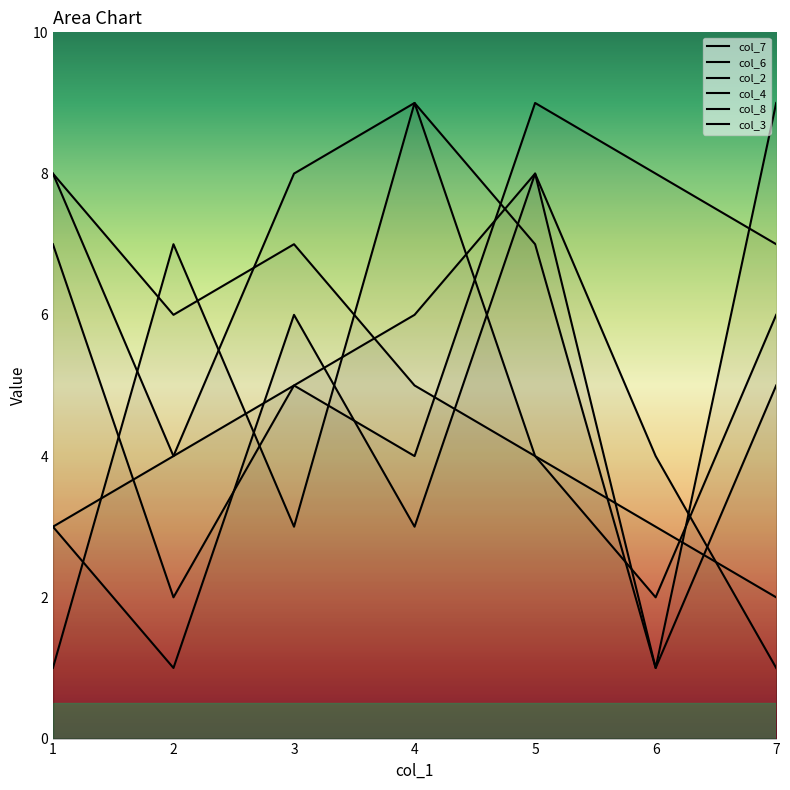

Is it true that col_3 equals 10 at 2?

False